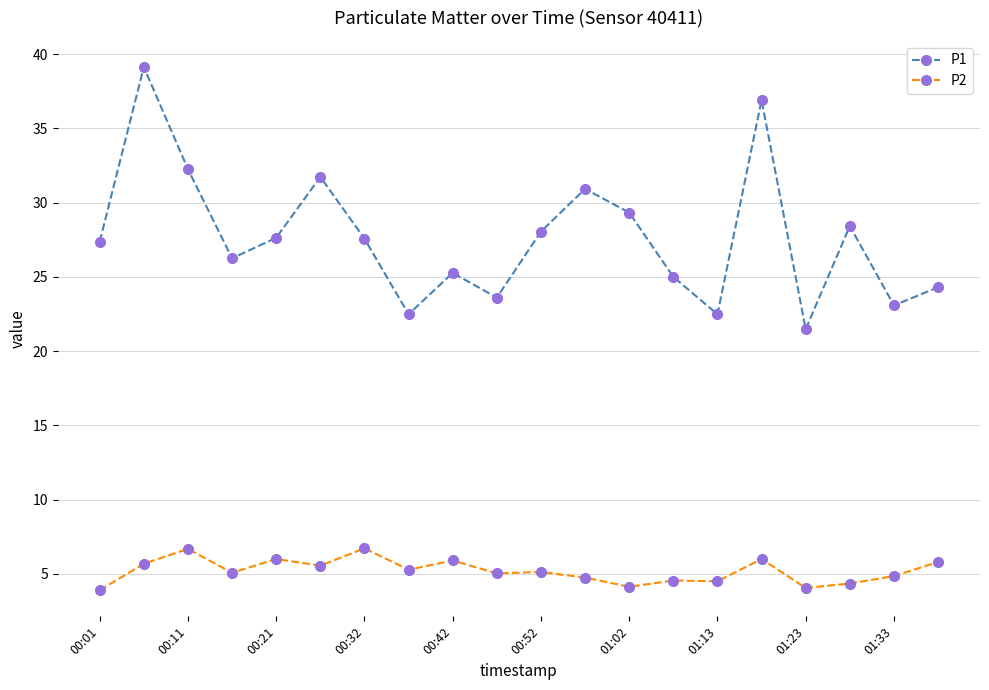

What is the difference between the maximum and minimum values in the P2 series?

2.8